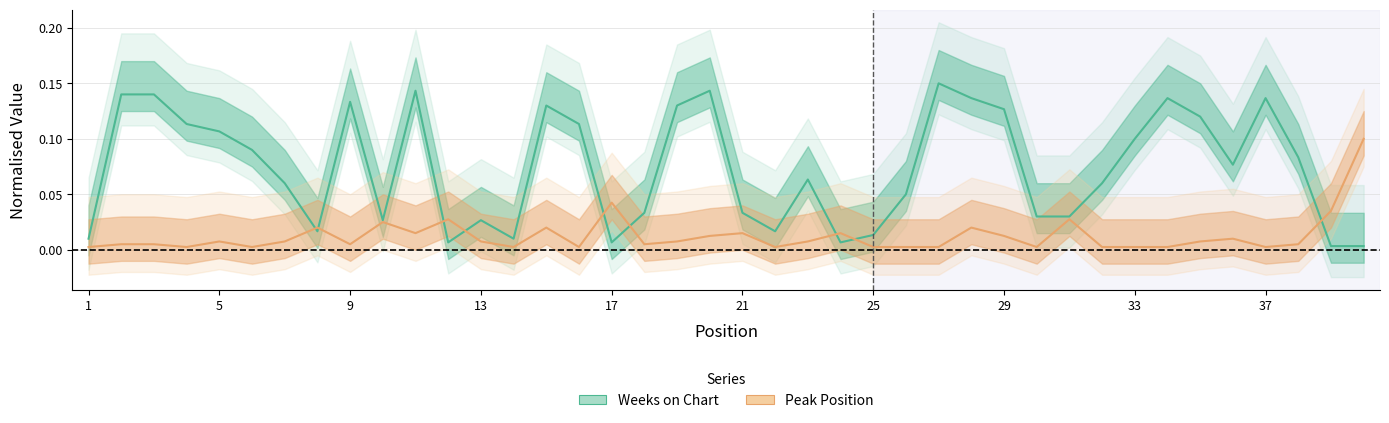

List the series in order of their overall mean, highest first.

Weeks on Chart, Peak Position